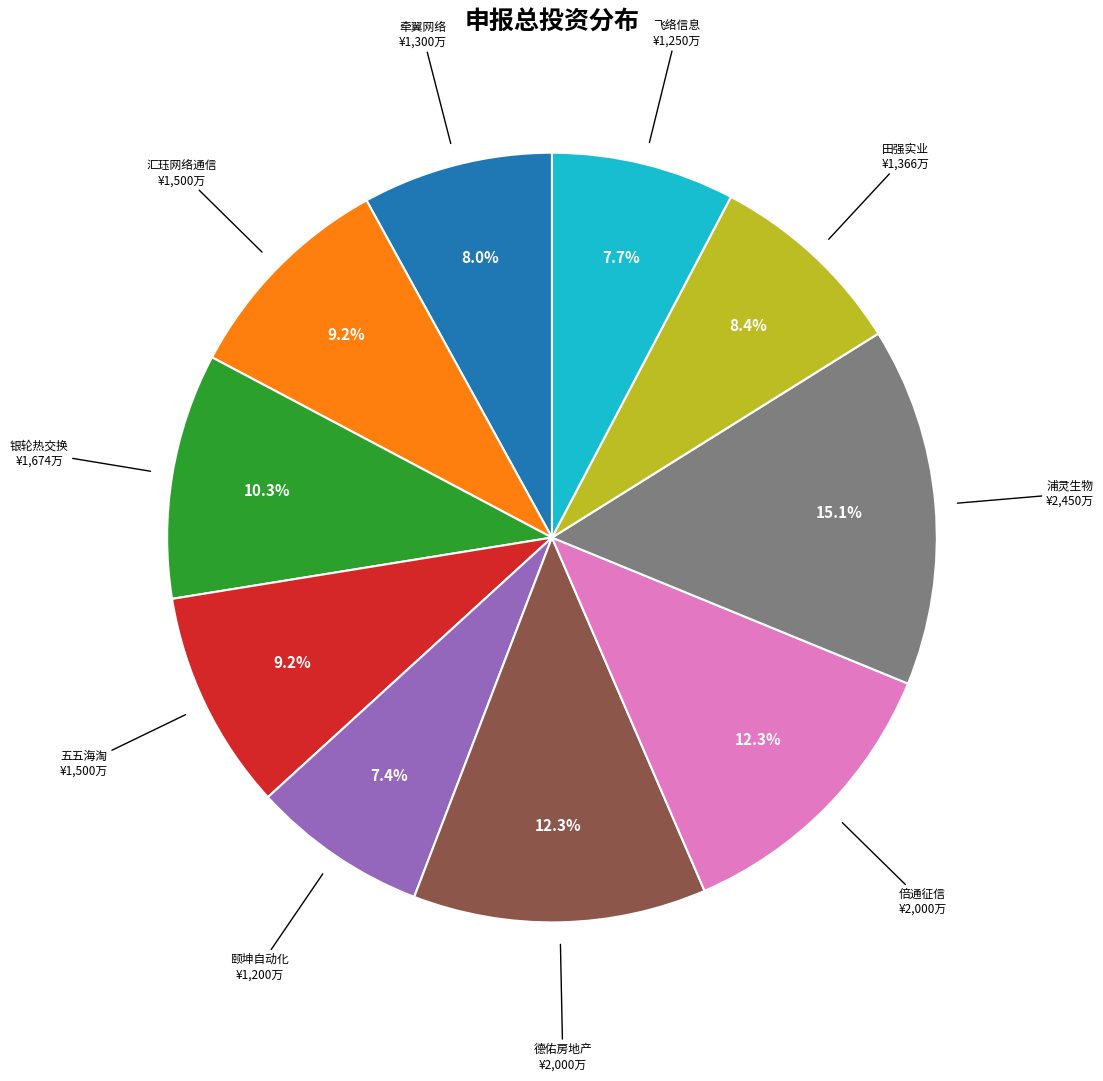

Is there any slice that represents more than half of the pie?

No